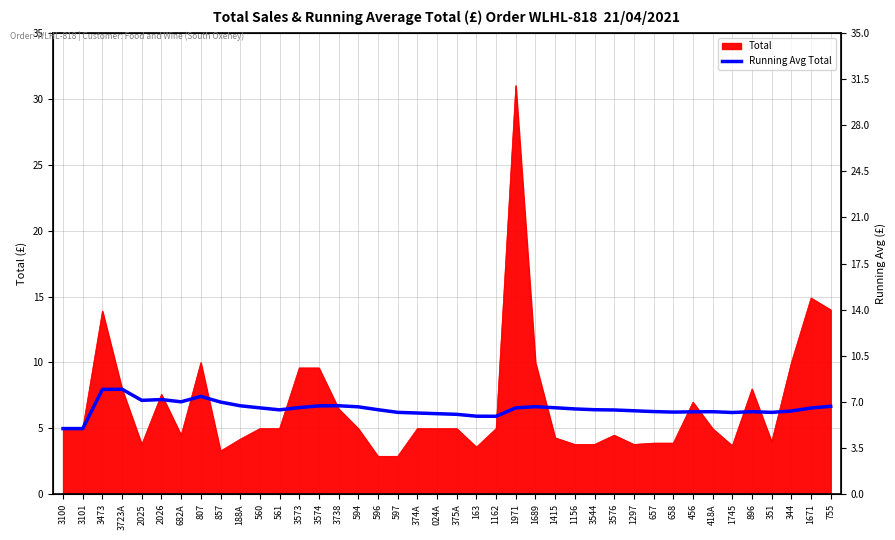

What is the minimum value for Total?

2.9